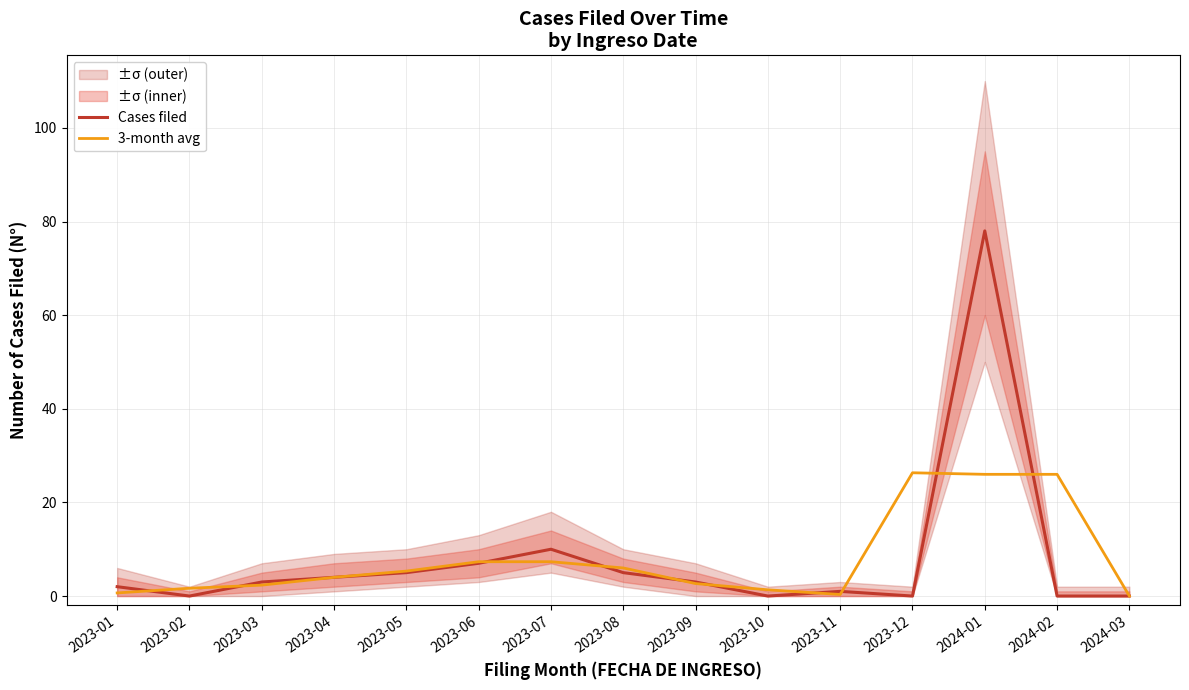

Rank the categories by Cases filed value from highest to lowest.

2024-01, 2023-07, 2023-06, 2023-05, 2023-08, 2023-04, 2023-03, 2023-09, 2023-01, 2023-11, 2023-02, 2023-10, 2023-12, 2024-02, 2024-03